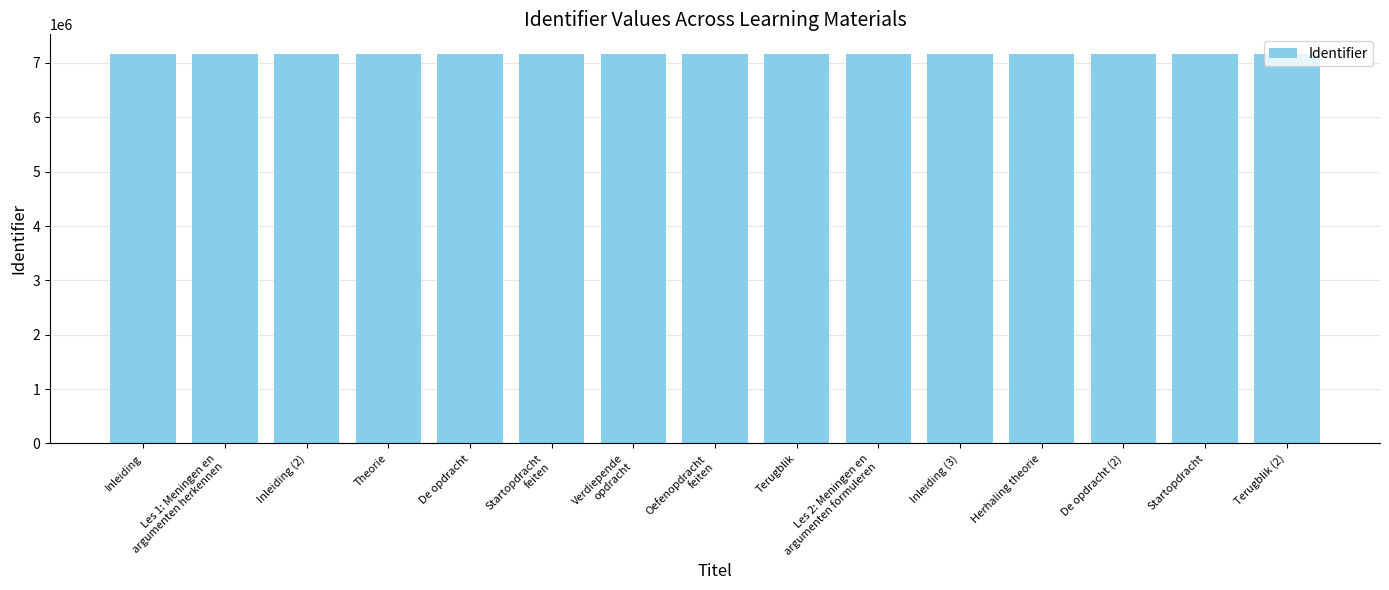

What is the label of the 15th bar from the left?

Terugblik (2)